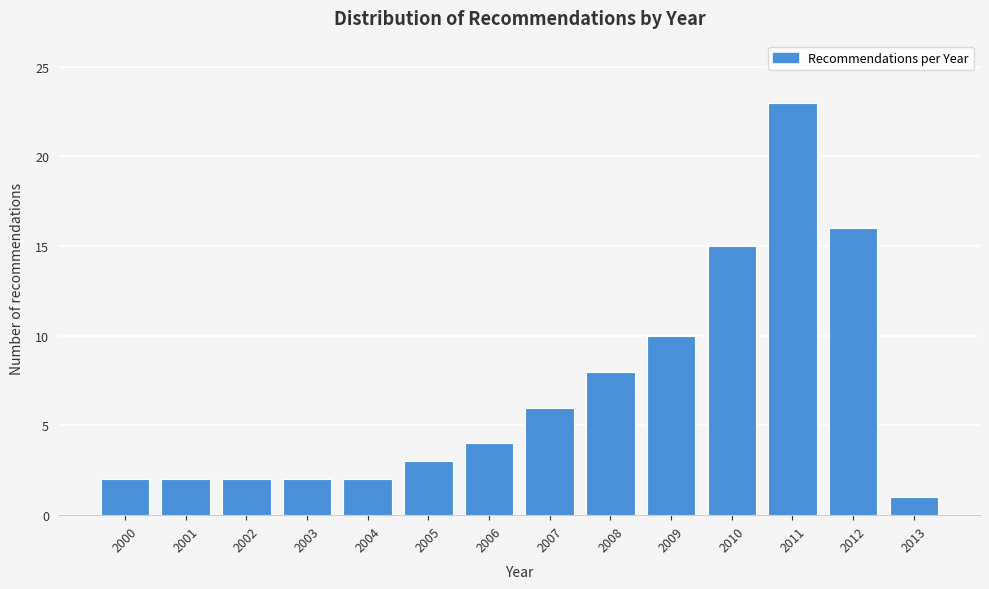

Reading left to right, list all the values displayed in this chart.

2000=2	2001=2	2002=2	2003=2	2004=2	2005=3	2006=4	2007=6	2008=8	2009=10	2010=15	2011=23	2012=16	2013=1